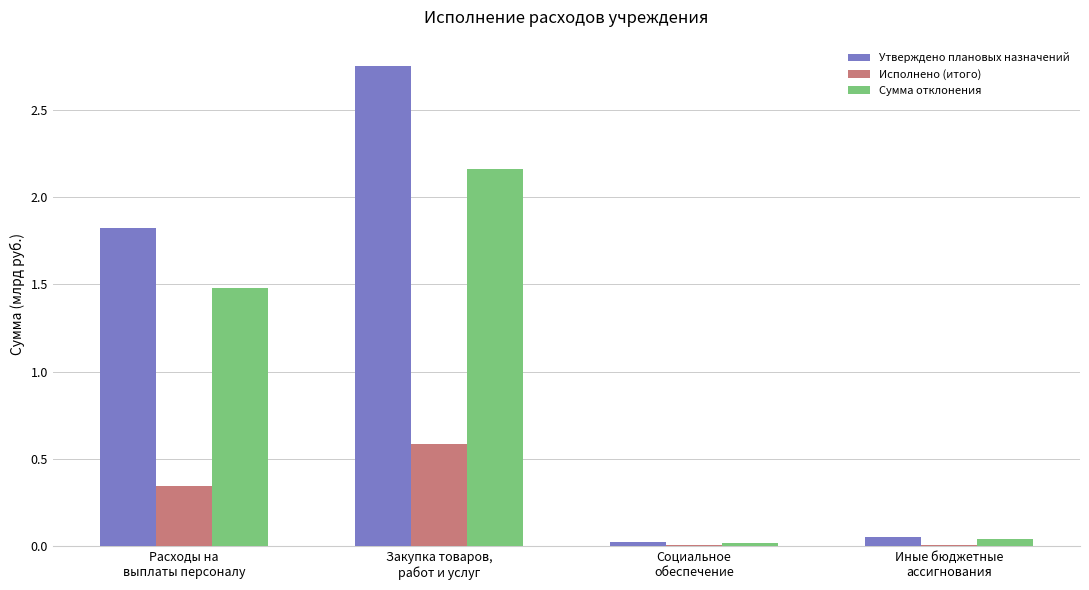

Which series has the largest total across all categories?

Утверждено плановых назначений